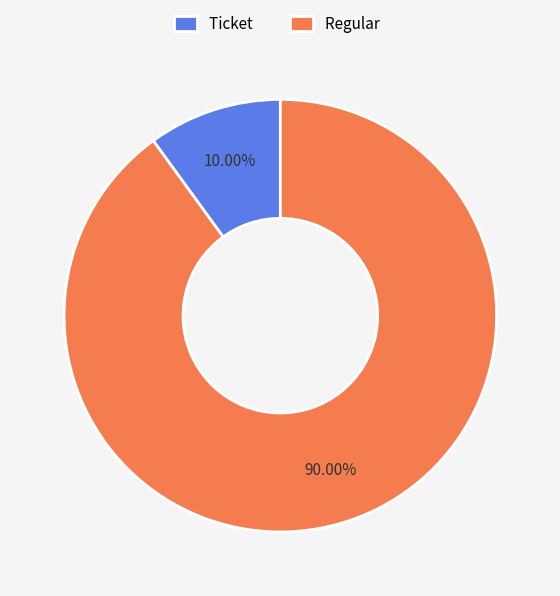

Rank the categories by value from highest to lowest.

Regular, Ticket